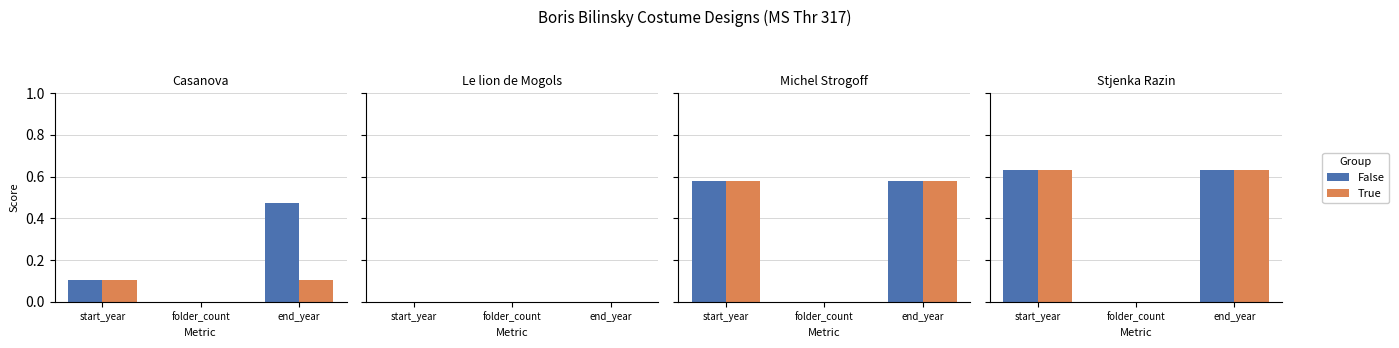

At how many categories does at least one series exceed -66?

2